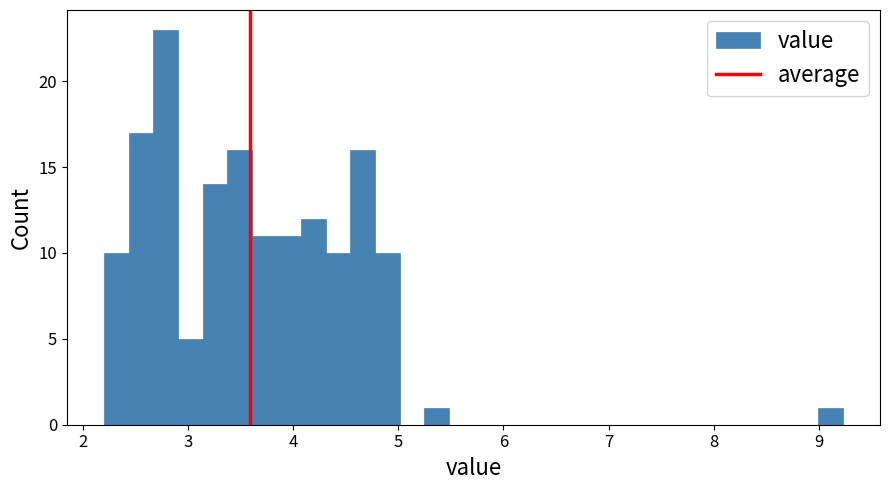

Read against the x-axis, roughly where is the centre of the tallest bar?

2.8